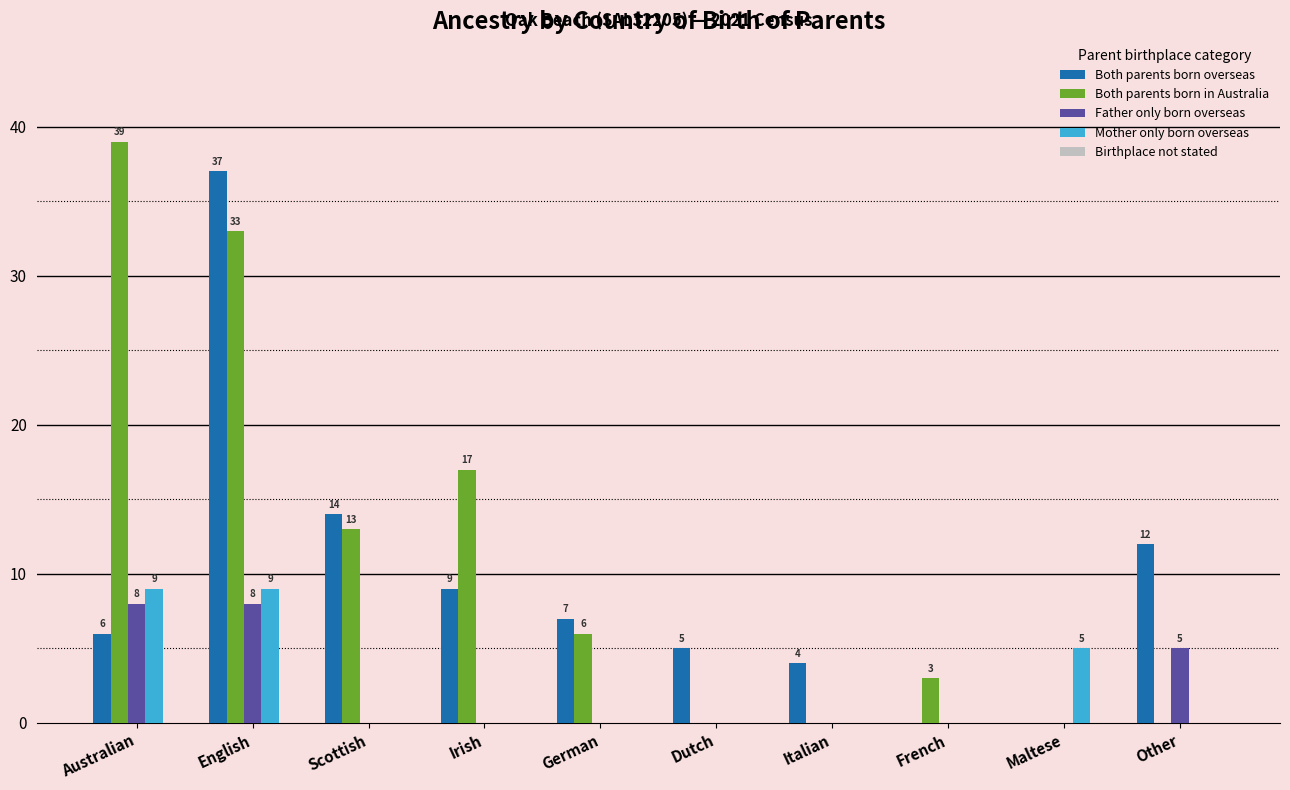

What is the sum of all Both parents born in Australia values?

111